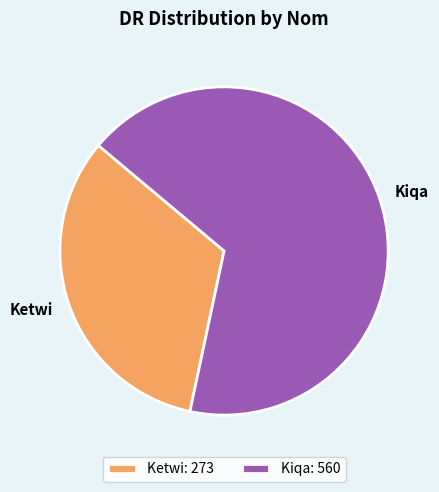

How many segments does this pie chart have?

2